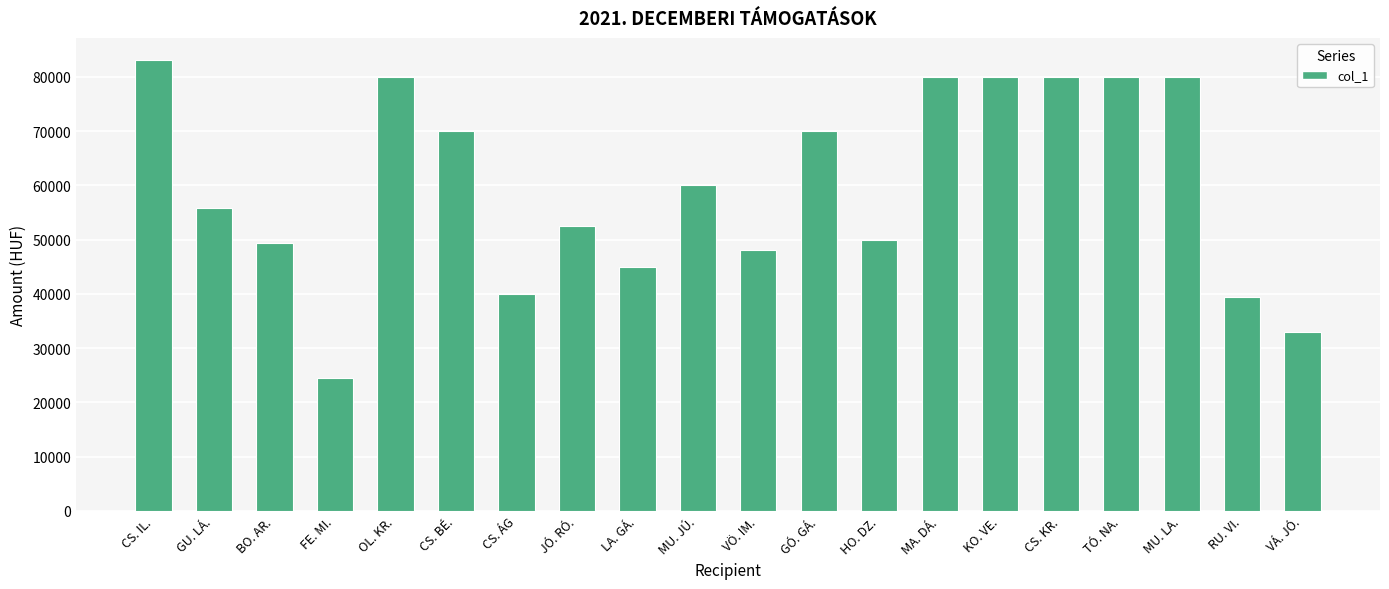

What is the ratio of the value at VÖ. IM. to the value at CS. BÉ.?

0.7